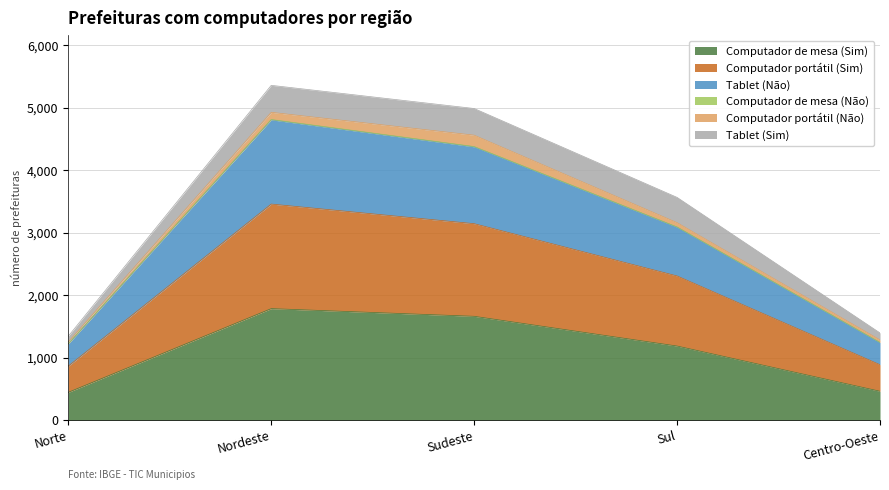

What is the minimum value for Computador de mesa (Sim)?

447